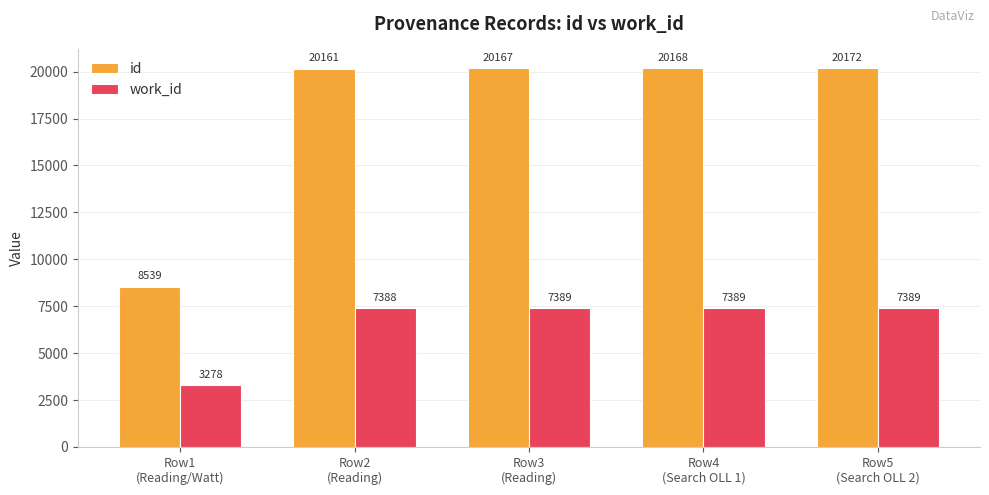

Is the value of id at Row4
(Search OLL 1) greater than the value of work_id at Row3
(Reading)?

Yes